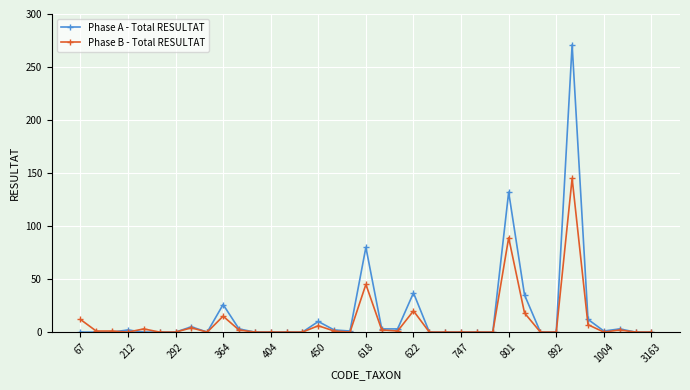

What is the difference between the second highest and second lowest values in the Phase A - Total RESULTAT series?

132